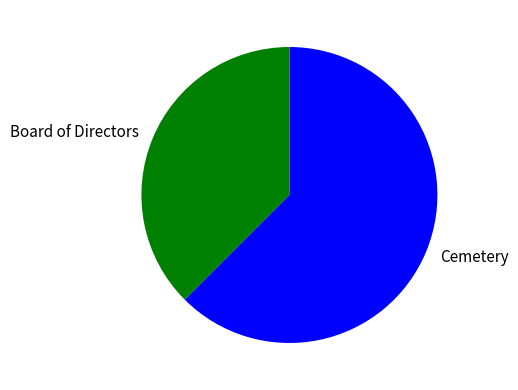

Which slice is the smallest?

Board of Directors